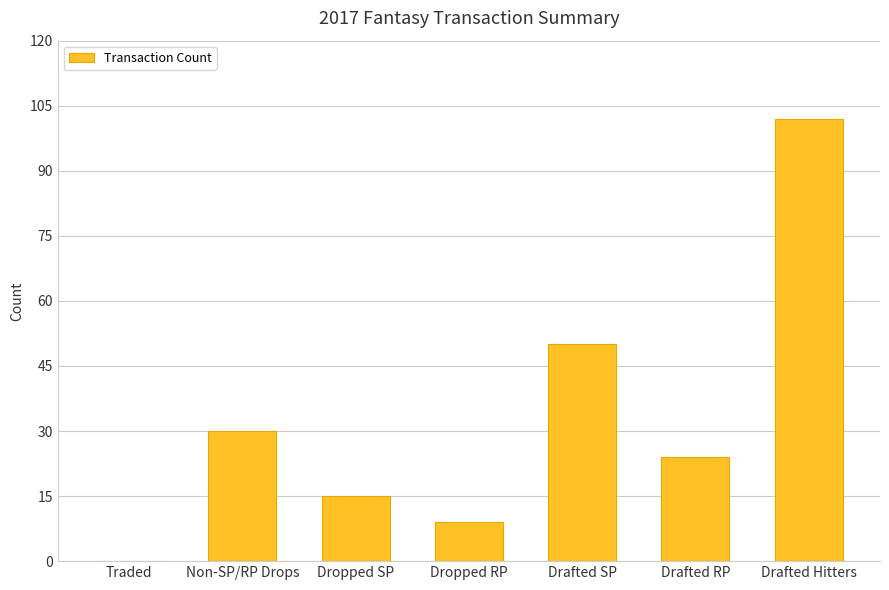

Reading left to right, what are all the values shown in this chart?

Traded=0	Non-SP/RP Drops=30	Dropped SP=15	Dropped RP=9	Drafted SP=50	Drafted RP=24	Drafted Hitters=102